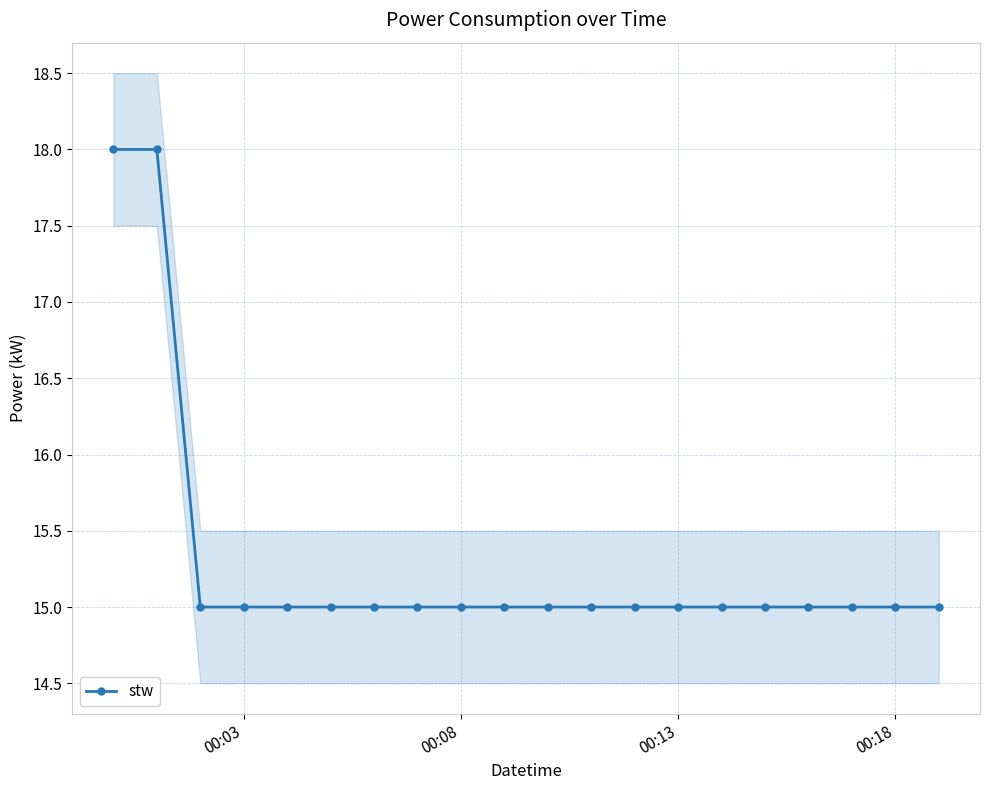

The value of stw at 00:13 is 7. True or false?

False